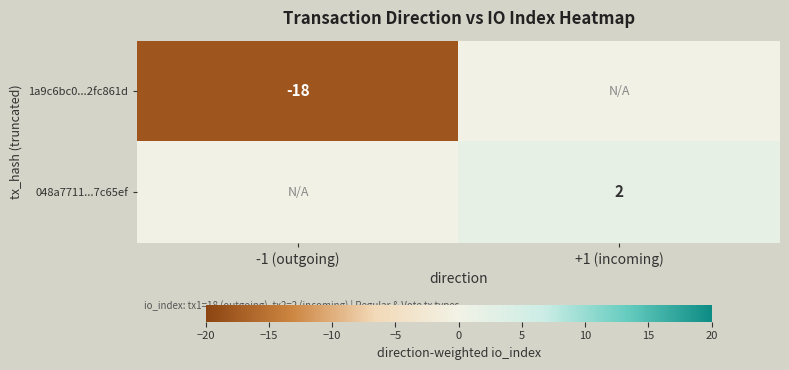

The value of 1a9c6bc0...2fc861d at -1 (outgoing) is -18. True or false?

True